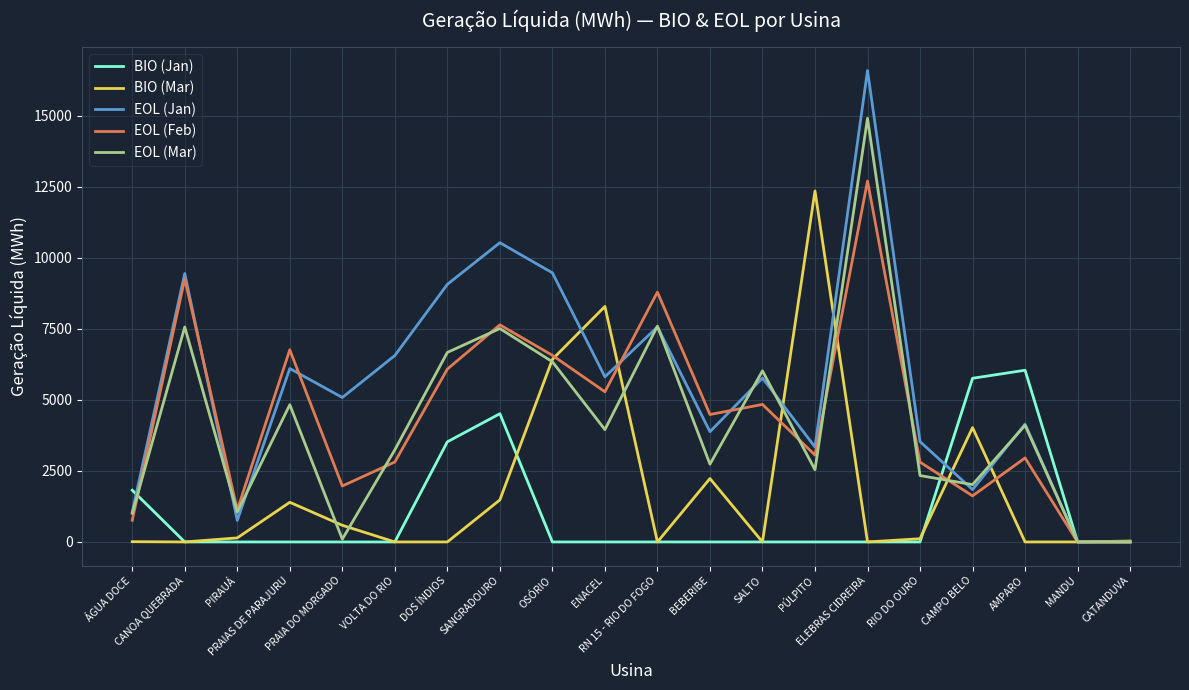

How many series are shown in this chart?

5